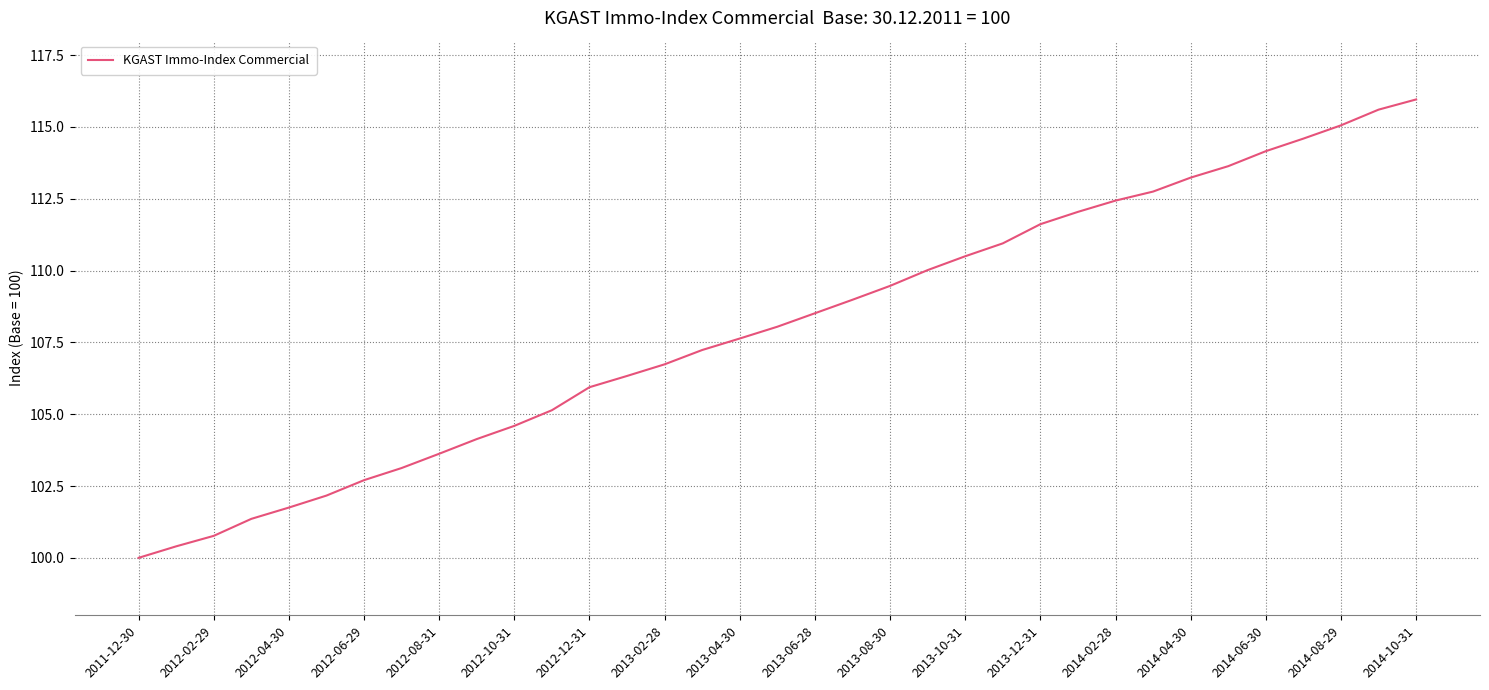

Reading left to right, transcribe all the data shown in this chart.

100.0	100.4	100.8	101.4	101.7	102.2	102.7	103.1	103.6	104.1	104.6	105.1	105.9	106.3	106.7	107.2	107.6	108.0	108.5	109.0	109.5	110.0	110.5	110.9	111.6	112.0	112.4	112.7	113.2	113.6	114.2	114.6	115.1	115.6	116.0